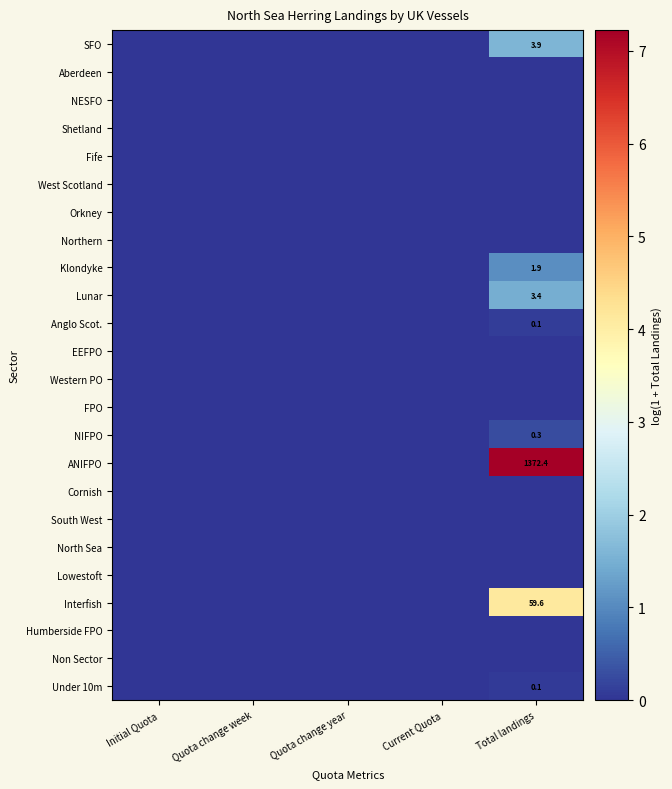

True or false: Interfish has a value of 19.6 at Total landings.

False